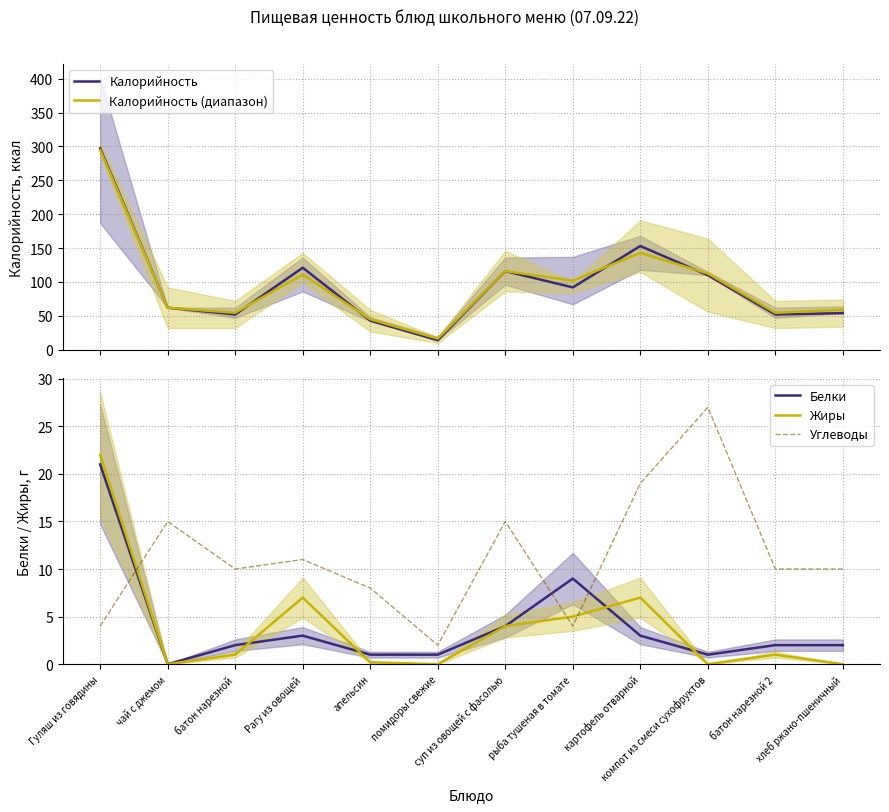

Is the value of Калорийность at помидоры свежие greater than the value of Белки at батон нарезной?

Yes